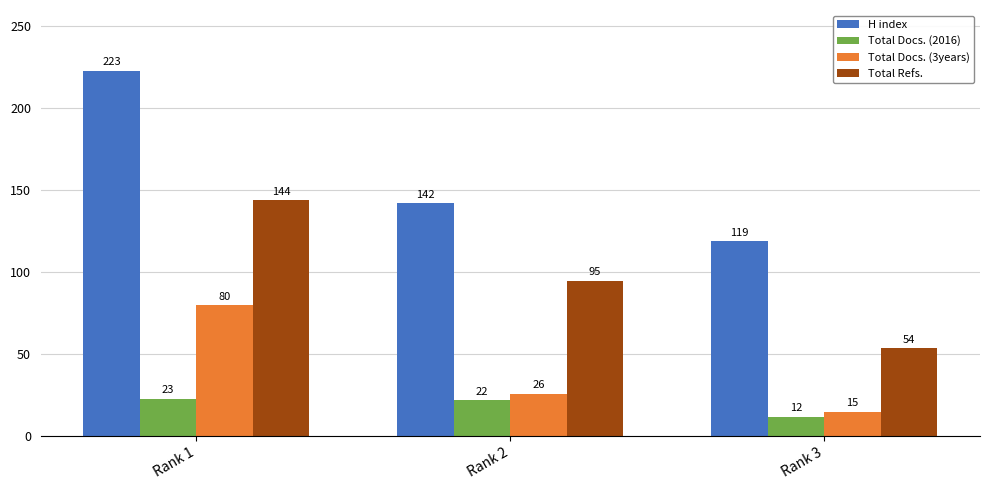

Which series has the largest total across all categories?

H index